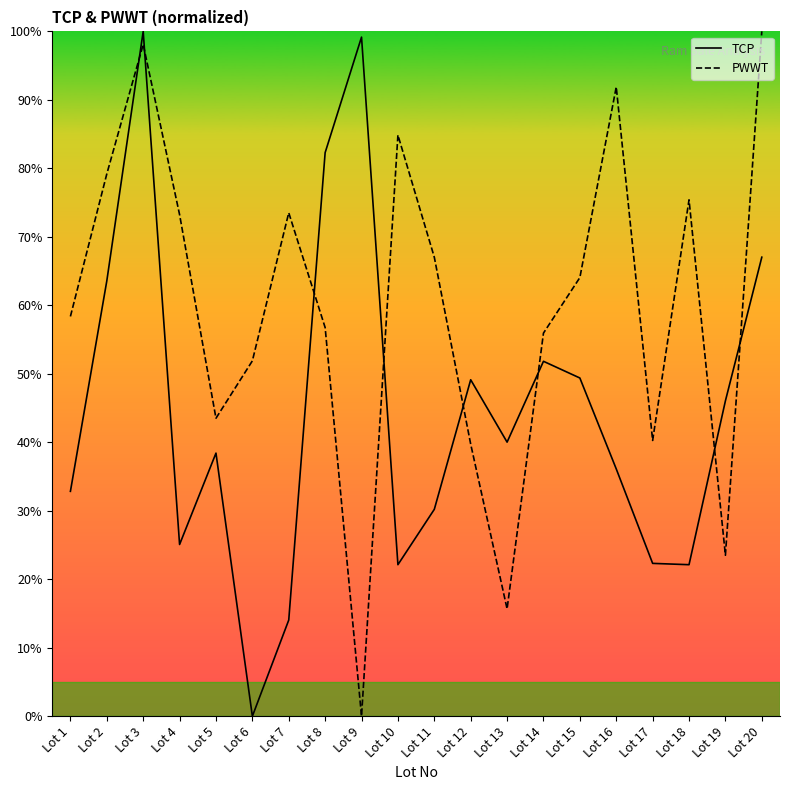

Which series has the largest total across all categories?

PWWT